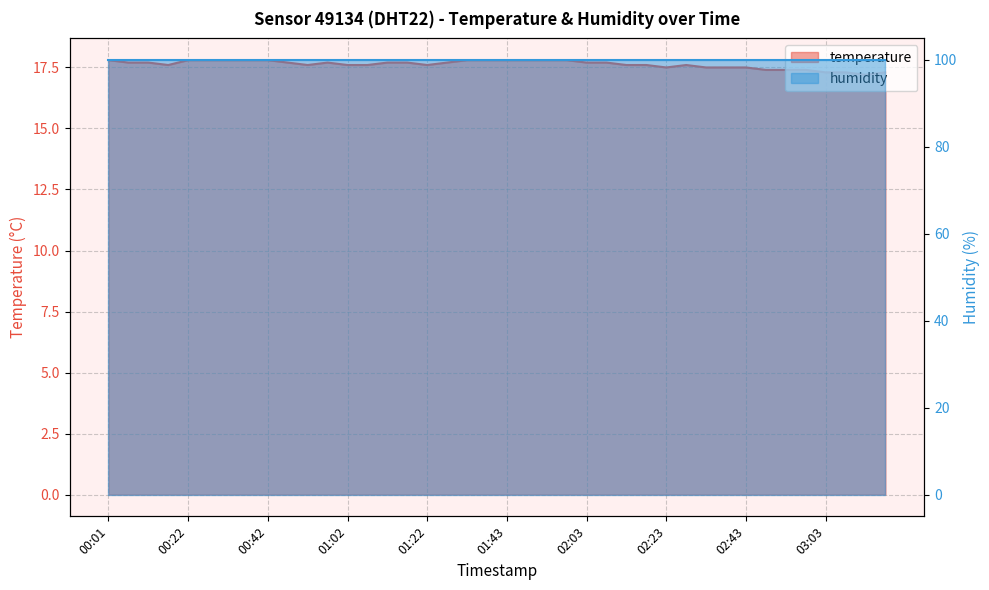

What is the change in value from 01:43 to 02:23?

-0.3